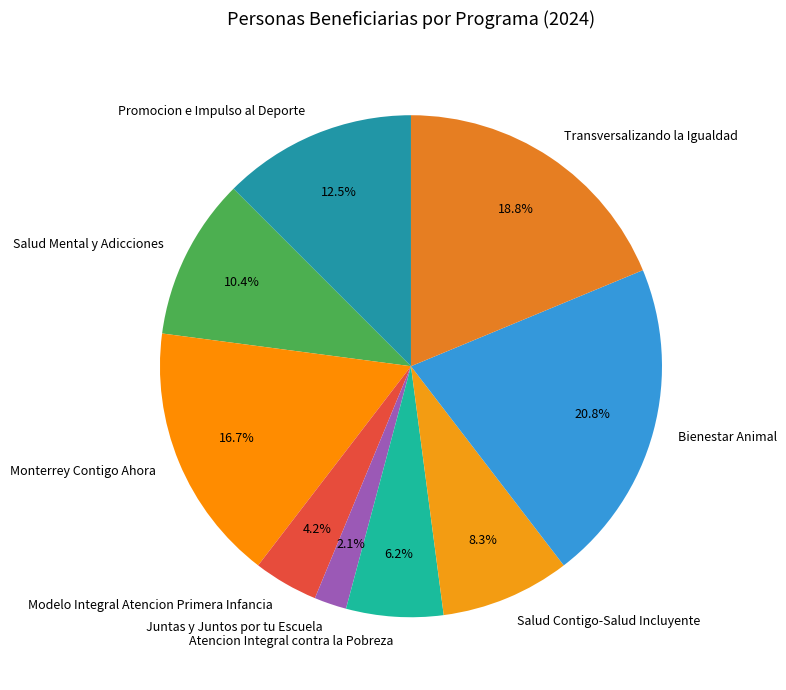

What portion of the pie excludes Juntas y Juntos por tu Escuela?

97.9%